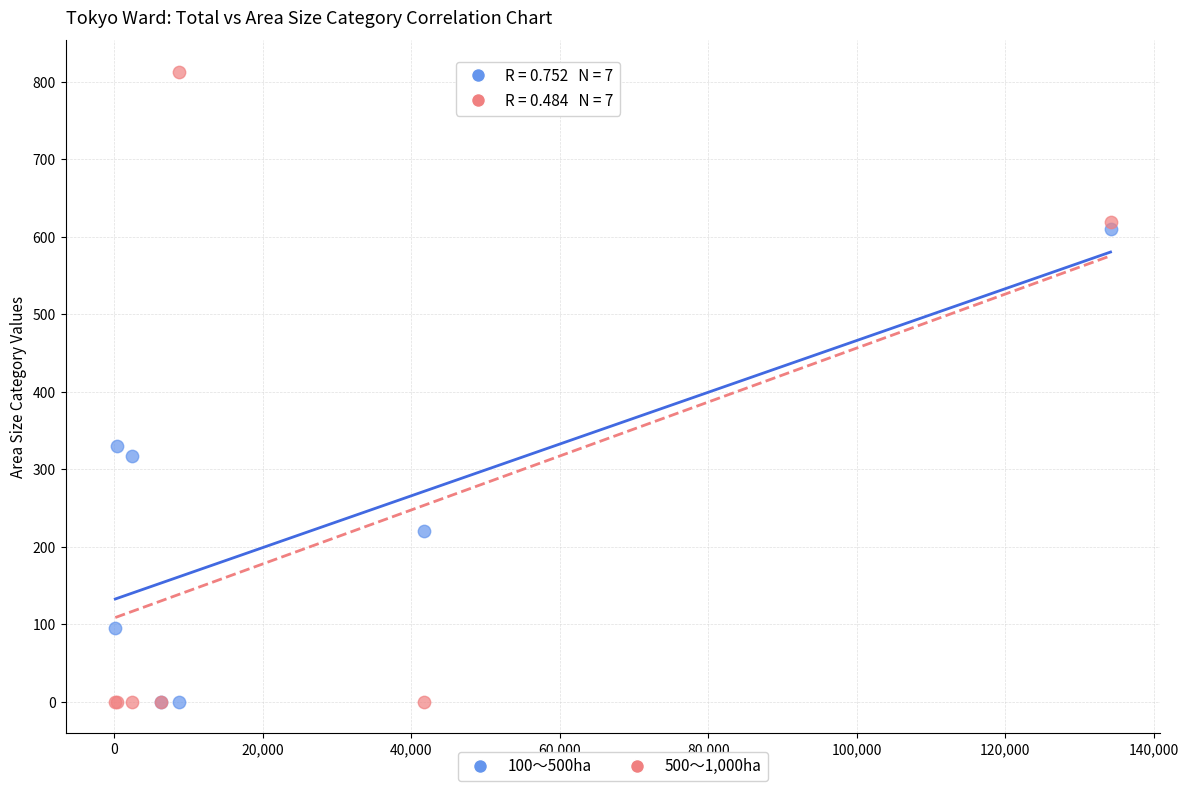

Which series has the widest spread of Y values?

500～1,000ha